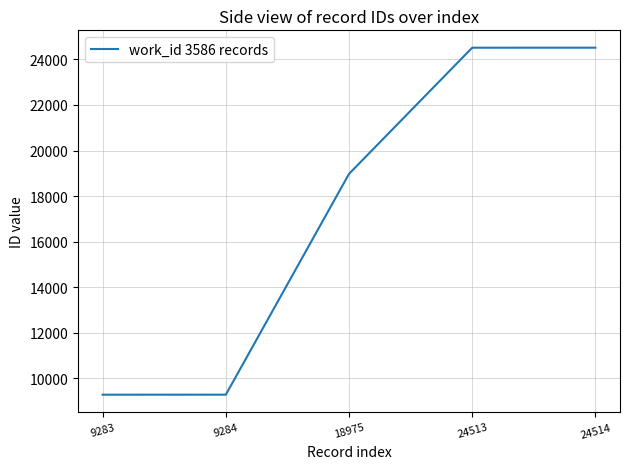

True or false: there are more than 2 points higher than both neighbors.

False